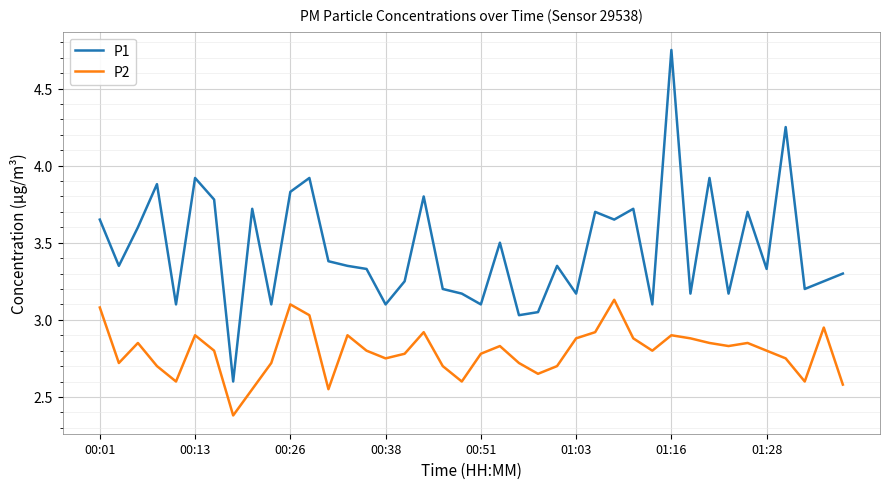

Does the chart have visible grid lines?

Yes